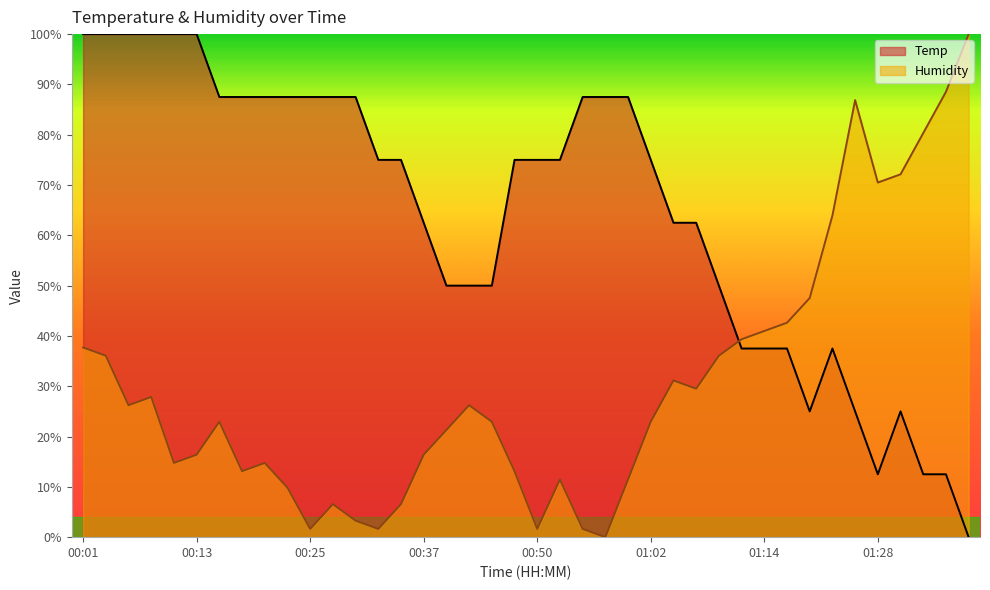

How many times do Temp and Humidity cross each other?

1